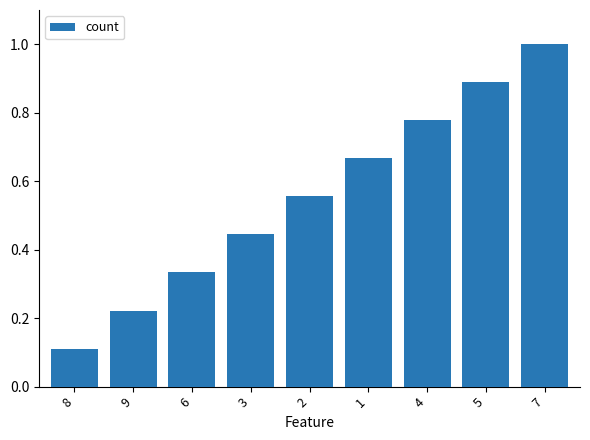

Which has a higher value, 7 or 2?

7